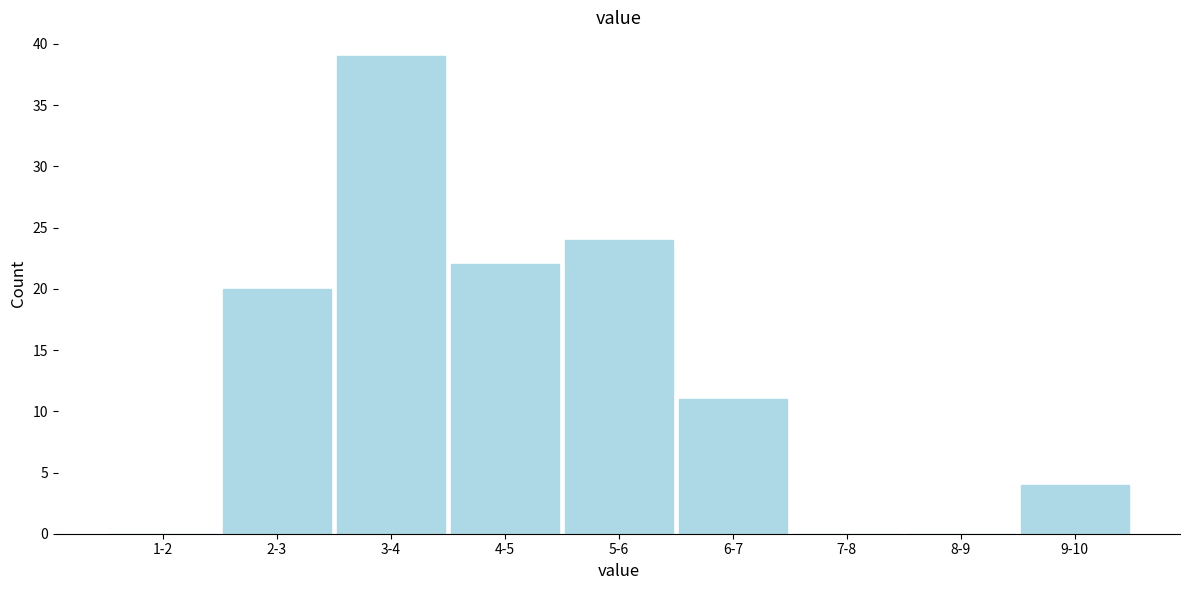

Reading right to left, transcribe all the data shown in this chart.

9-10=4	8-9=0	7-8=0	6-7=11	5-6=24	4-5=22	3-4=39	2-3=20	1-2=0